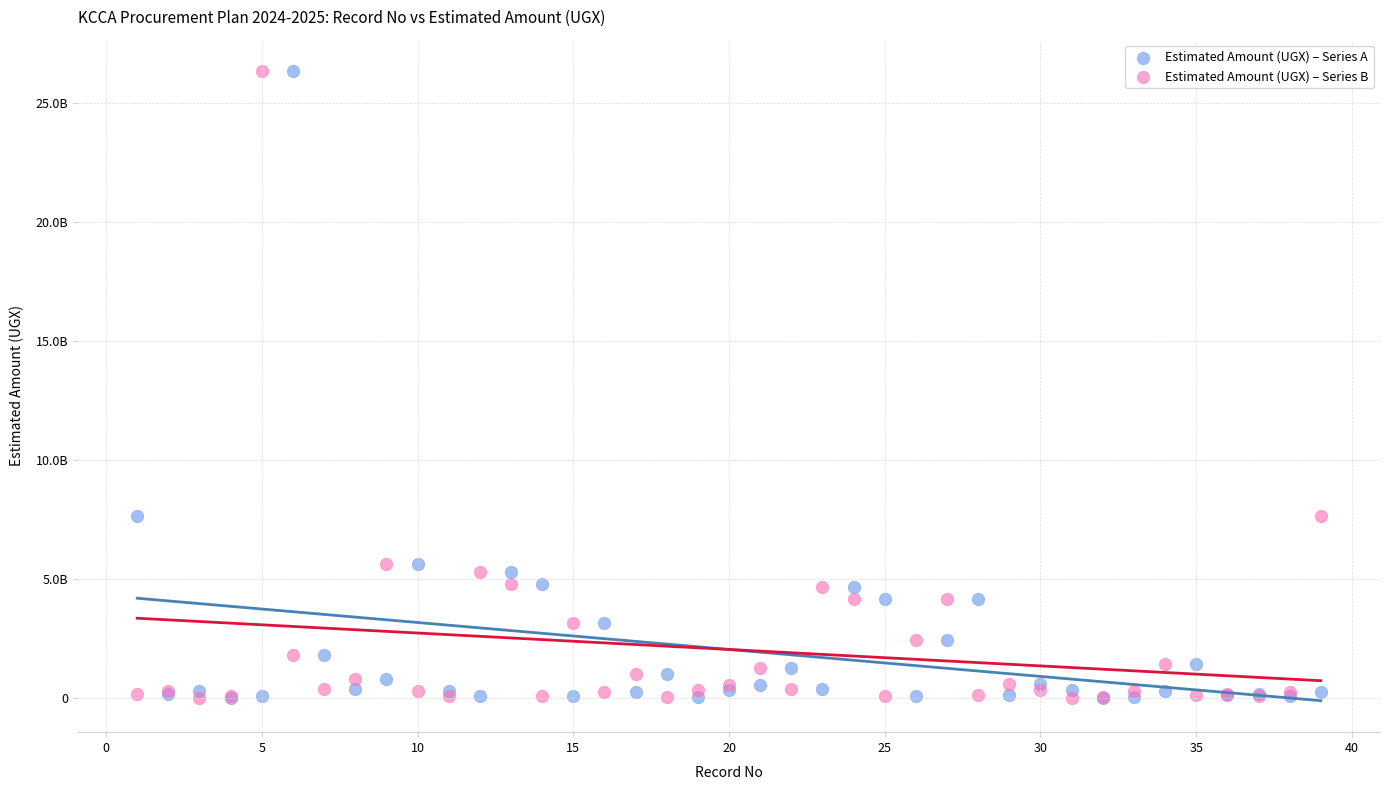

What are all the series names shown in the legend?

Estimated Amount (UGX) – Series A, Estimated Amount (UGX) – Series B